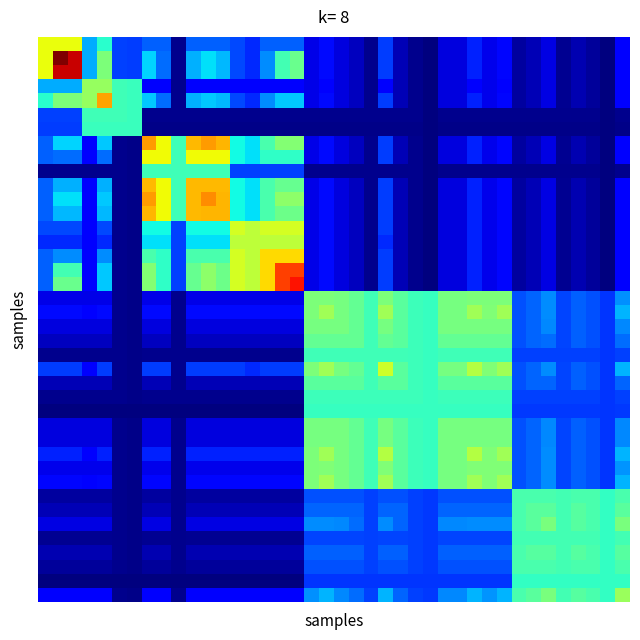

Count the number of data series in this chart.

40